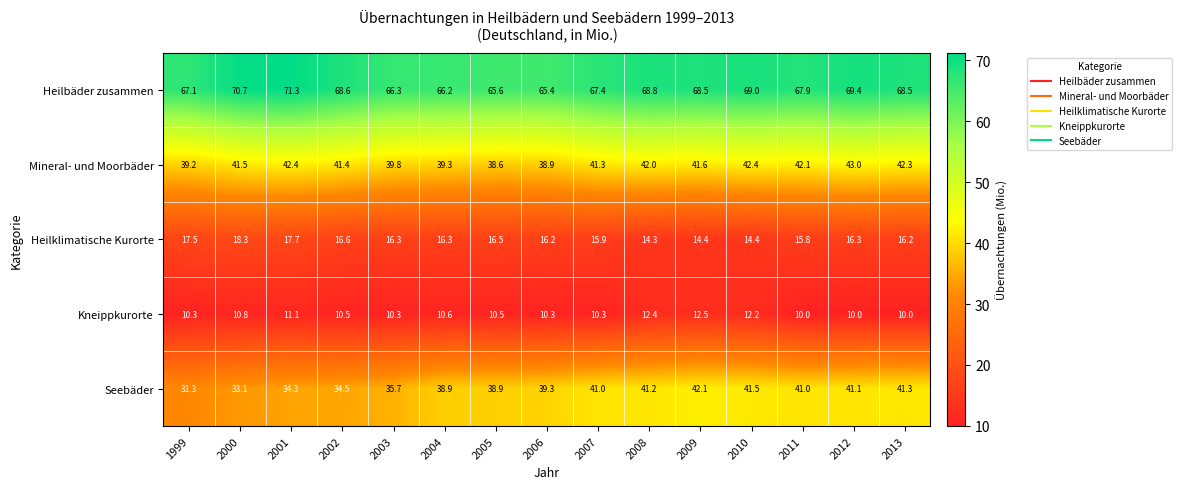

At which label is Seebäder closest to 36?

2003